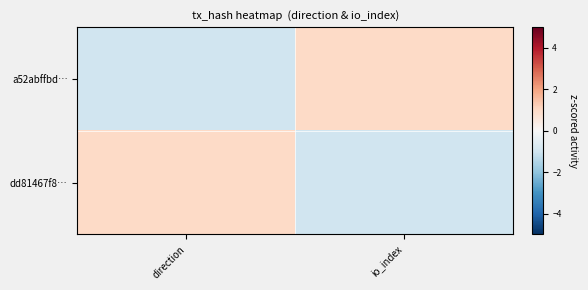

What is the minimum value shown in the chart?

-1